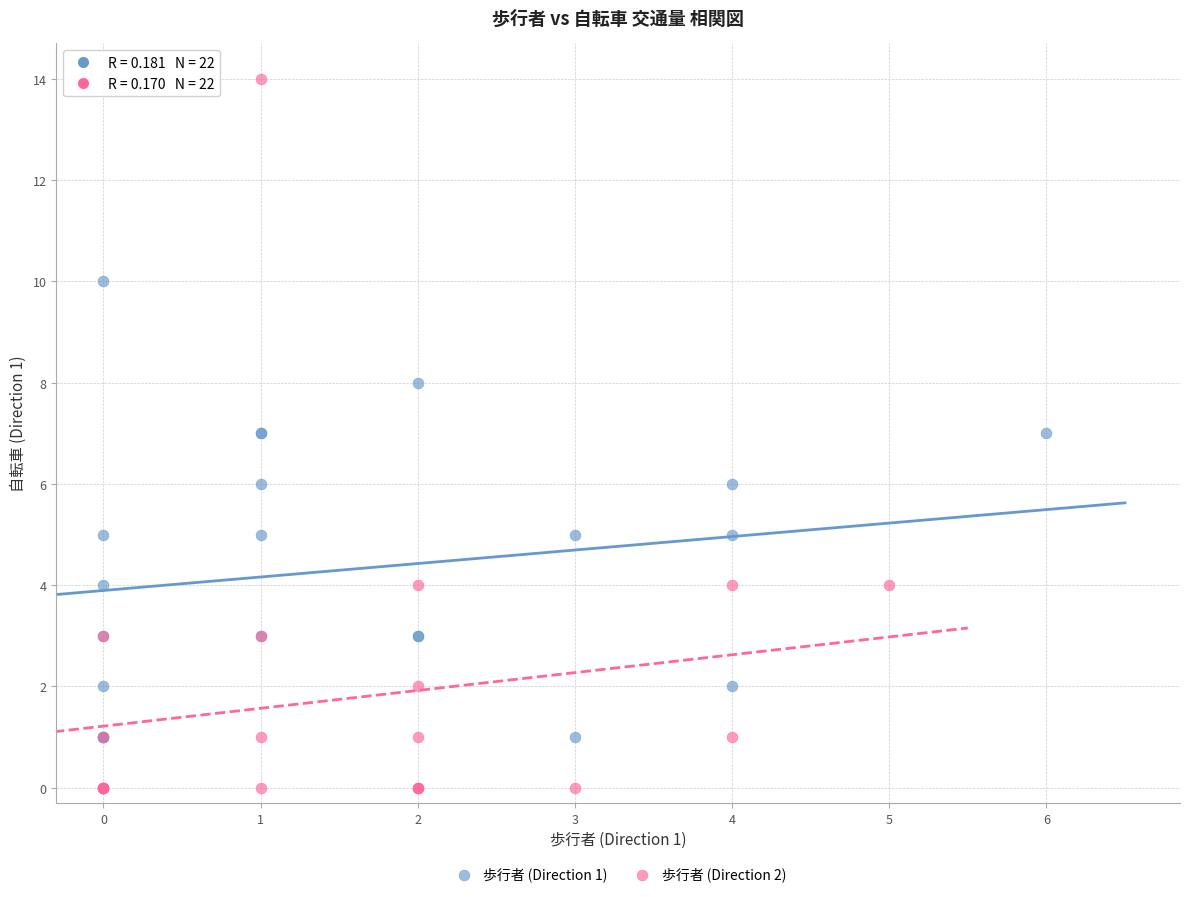

Which series reaches the maximum Y coordinate?

歩行者 (Direction 2)